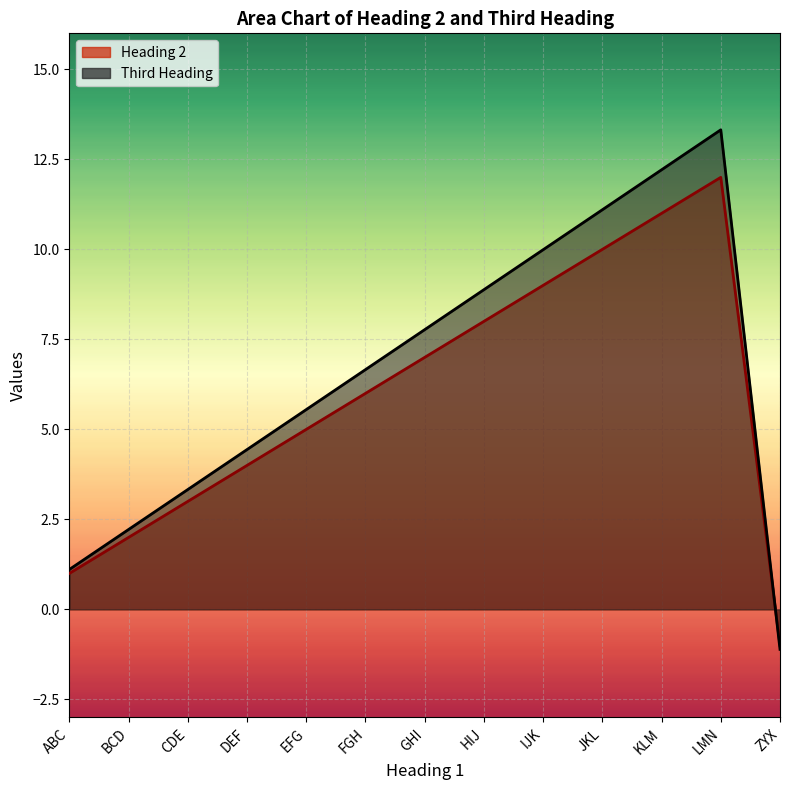

The Heading 2 series shows 4.8 at IJK. True or false?

False